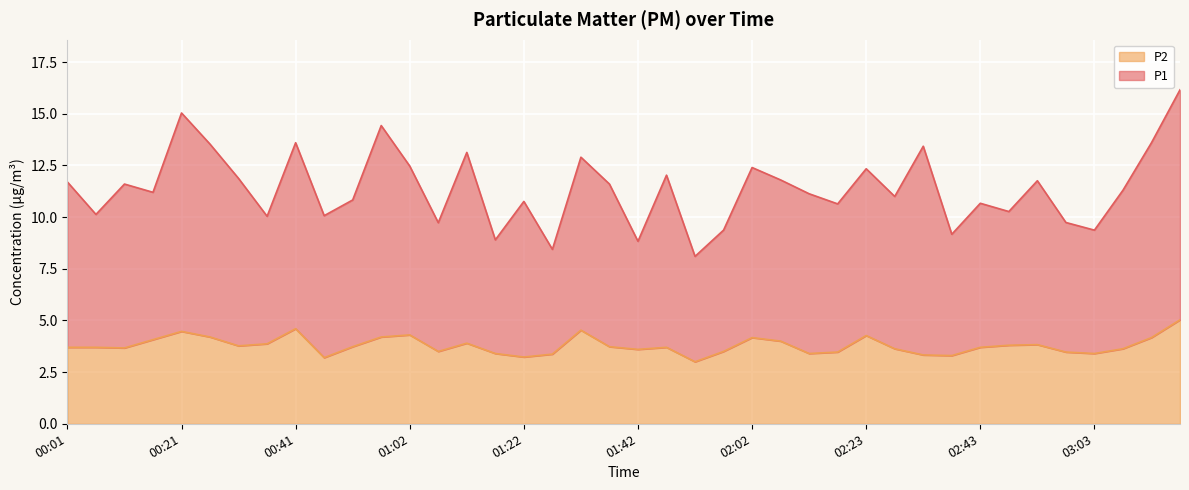

Read the P2 value at 00:51.

3.7